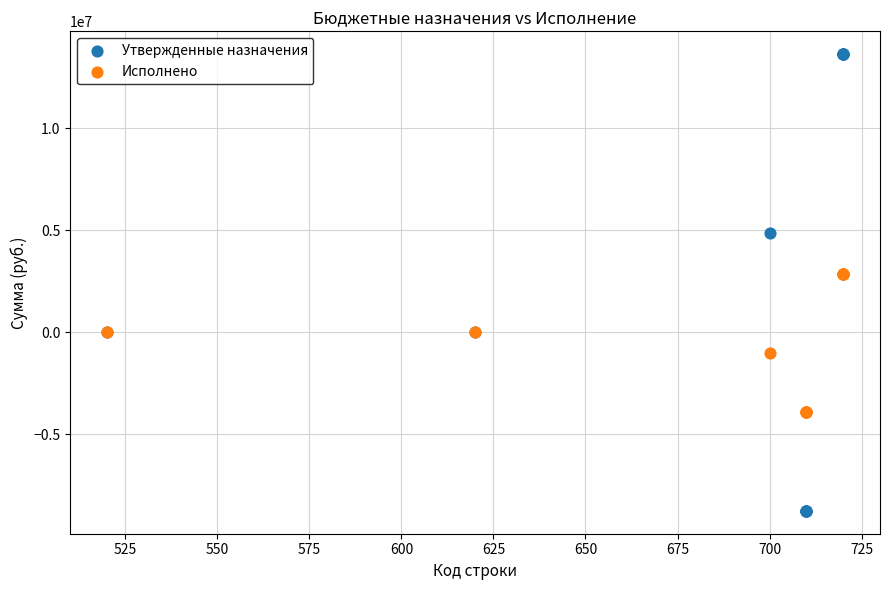

Which series reaches the minimum Y coordinate?

Утвержденные назначения